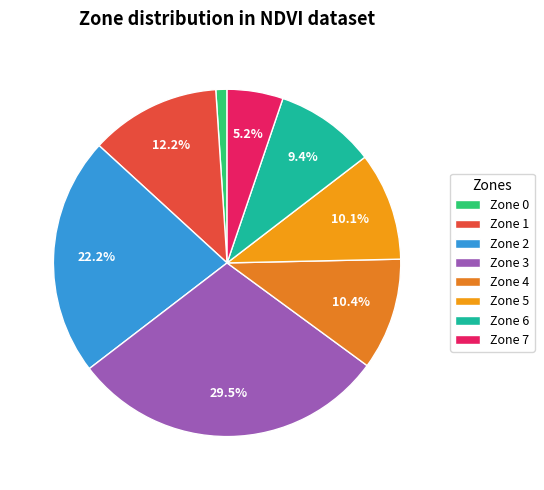

Count the number of slices in the pie.

8